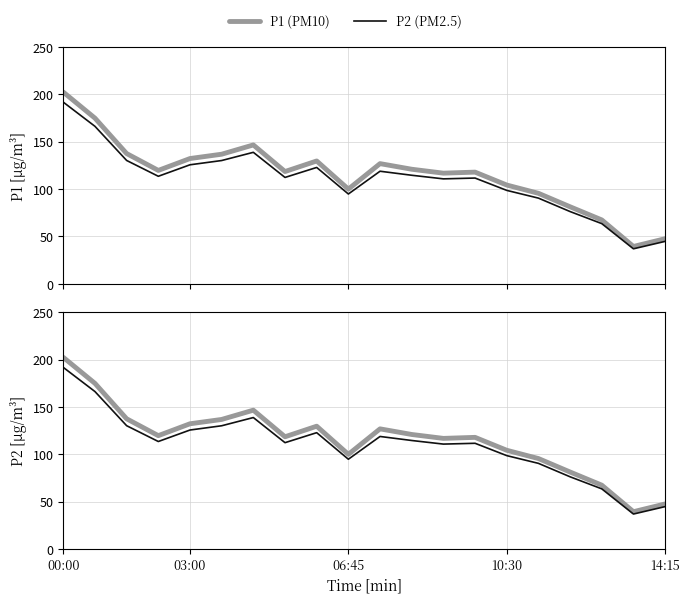

How many data points in P1 (PM10) are above 119?

10